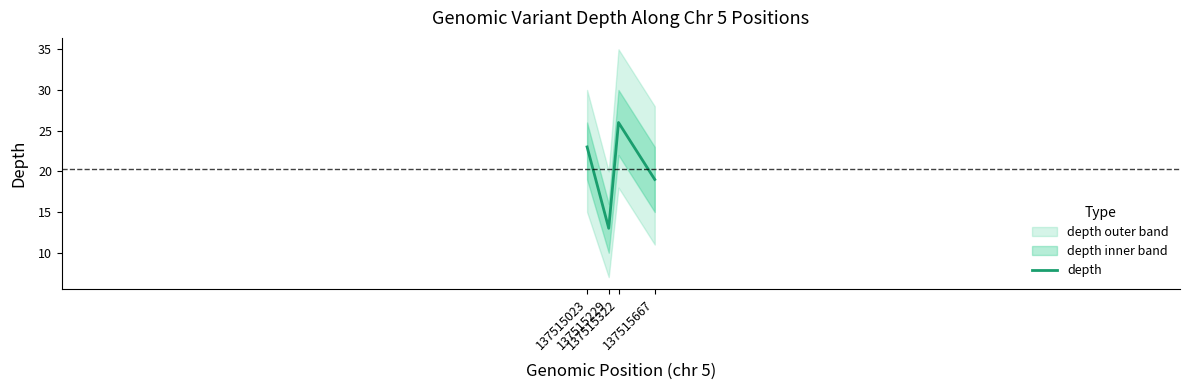

What is the difference between the second highest and second lowest values?

4